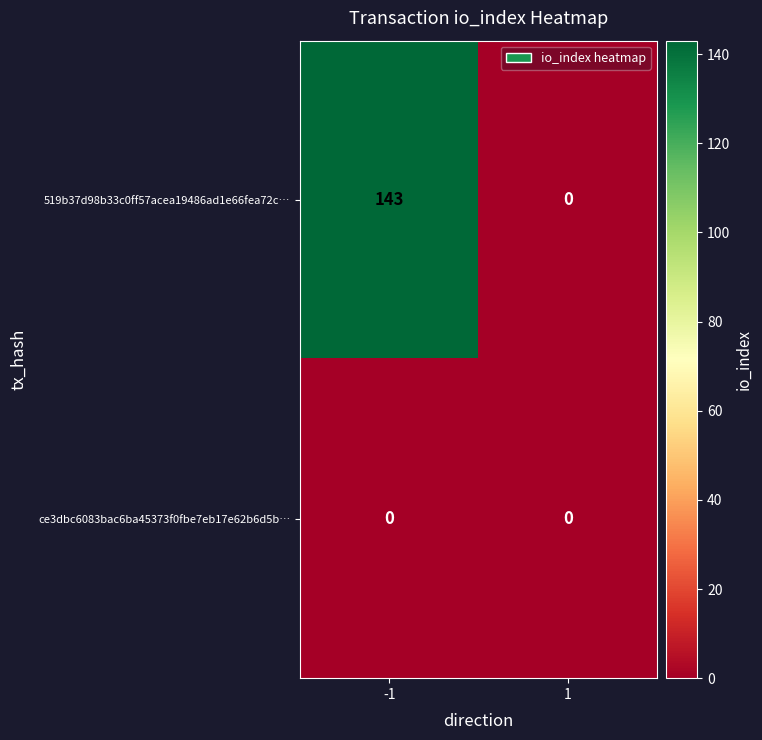

True or false: ce3dbc6083bac6ba45373f0fbe7eb17e62b6d5b… has a value of 0 at -1.

True